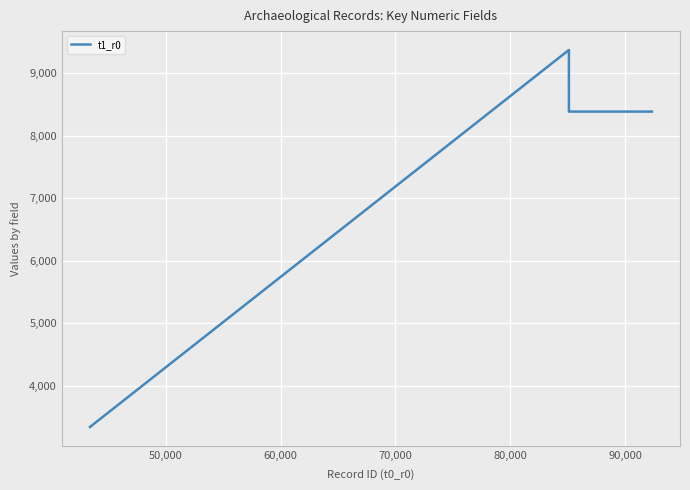

What is the smallest value displayed?

3344